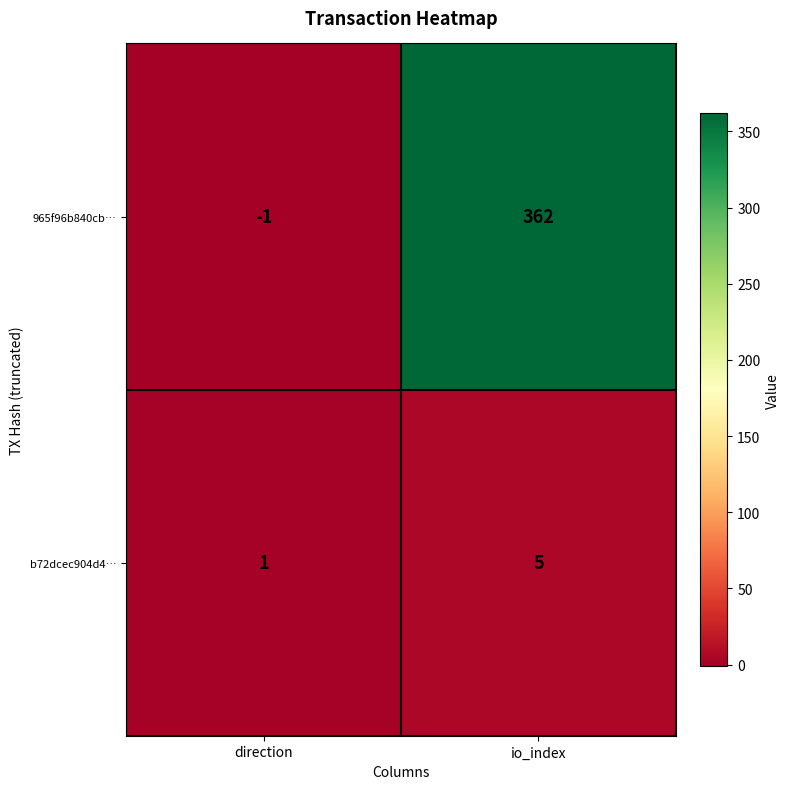

How many distinct data groups are displayed?

2